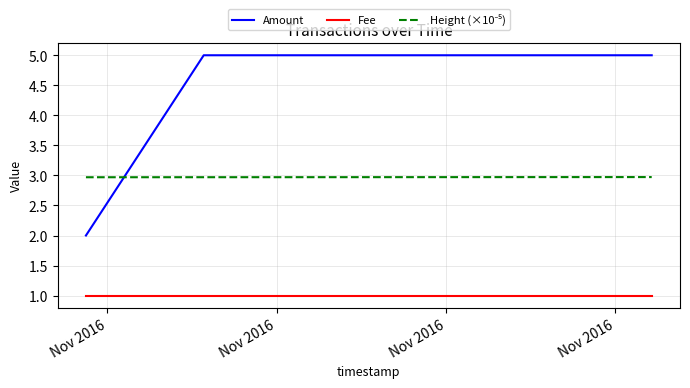

Which series has the widest spread of values?

Amount